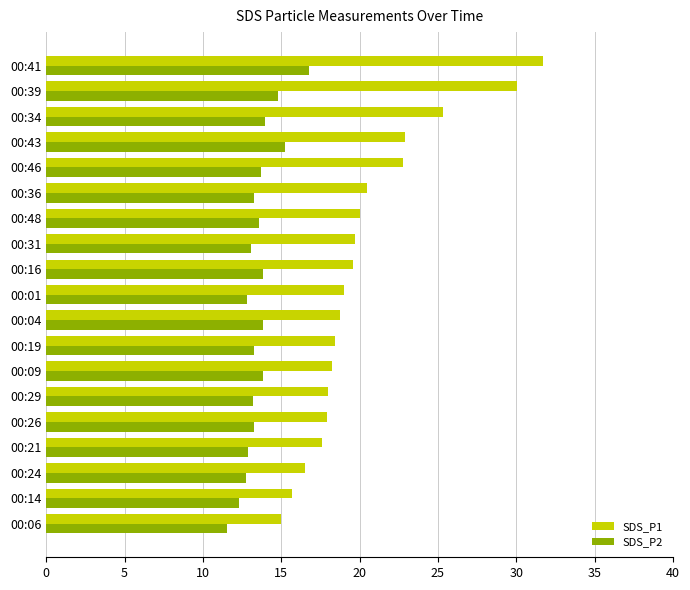

How many data points in SDS_P1 are less than 19?

9